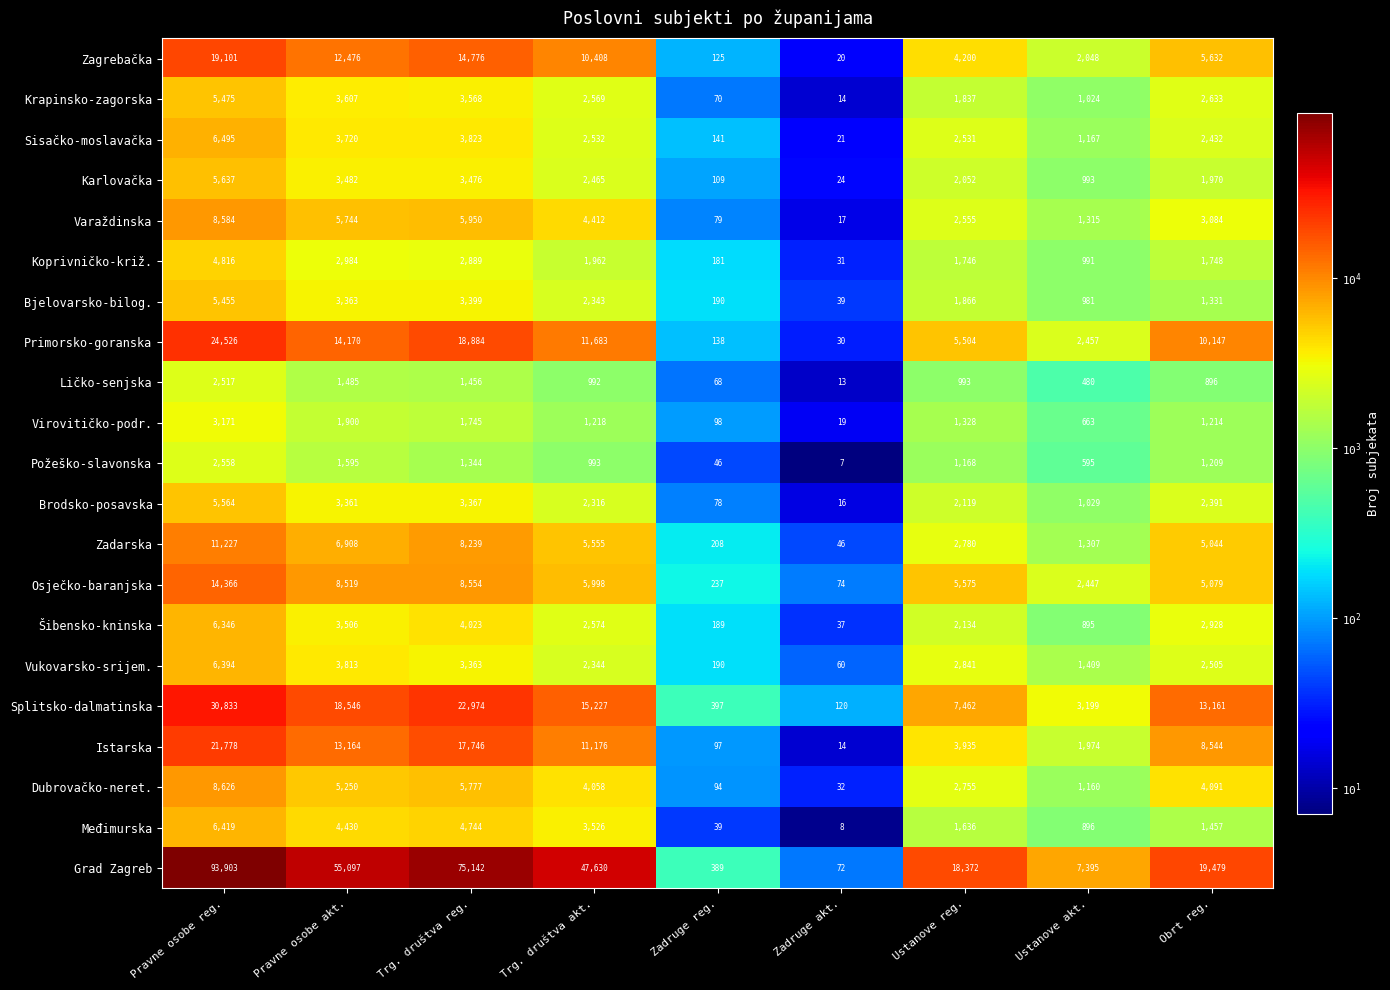

At Pravne osobe akt., list the series in order from smallest to largest.

Ličko-senjska, Požeško-slavonska, Virovitičko-podr., Koprivničko-križ., Brodsko-posavska, Bjelovarsko-bilog., Karlovačka, Šibensko-kninska, Krapinsko-zagorska, Sisačko-moslavačka, Vukovarsko-srijem., Međimurska, Dubrovačko-neret., Varaždinska, Zadarska, Osječko-baranjska, Zagrebačka, Istarska, Primorsko-goranska, Splitsko-dalmatinska, Grad Zagreb